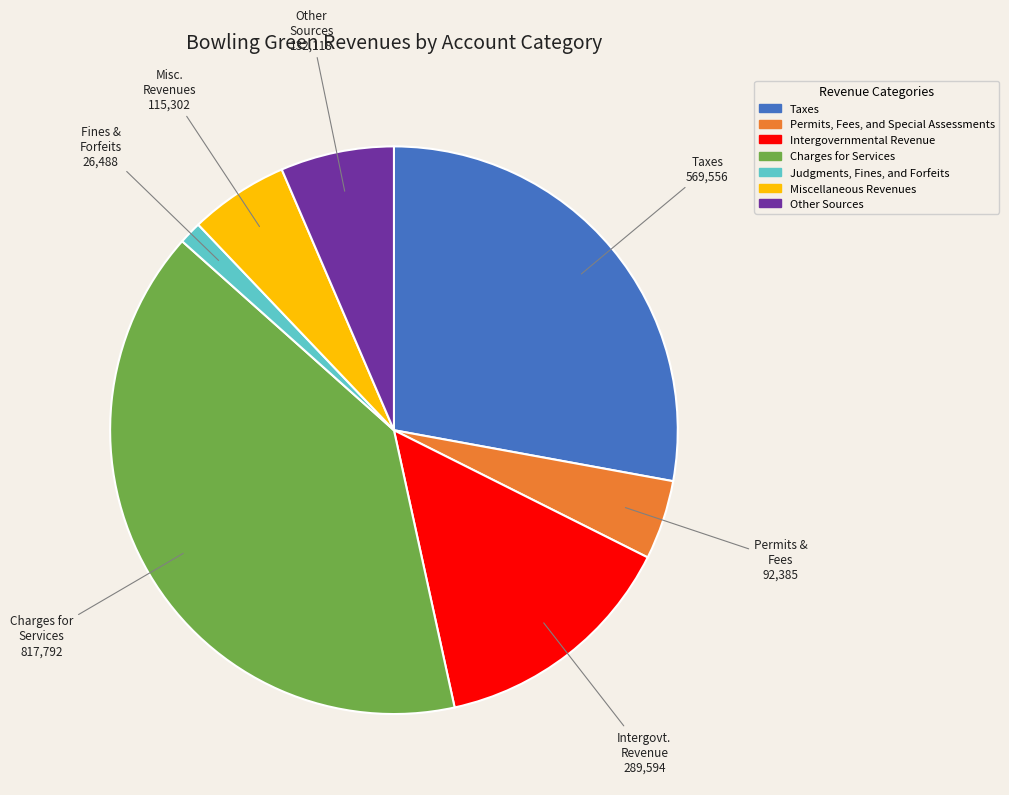

Rank the categories by value from highest to lowest.

Charges for Services, Taxes, Intergovernmental Revenue, Other Sources, Miscellaneous Revenues, Permits, Fees, and Special Assessments, Judgments, Fines, and Forfeits